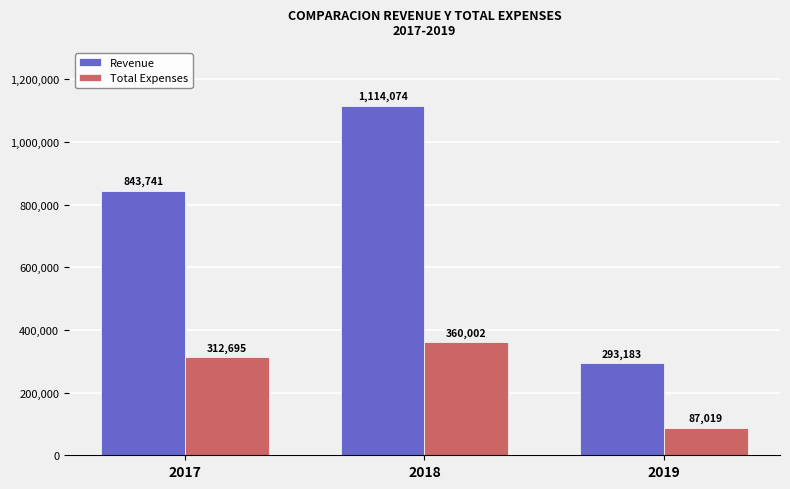

What is the sum of the Revenue values at 2018 and 2017?

1957815